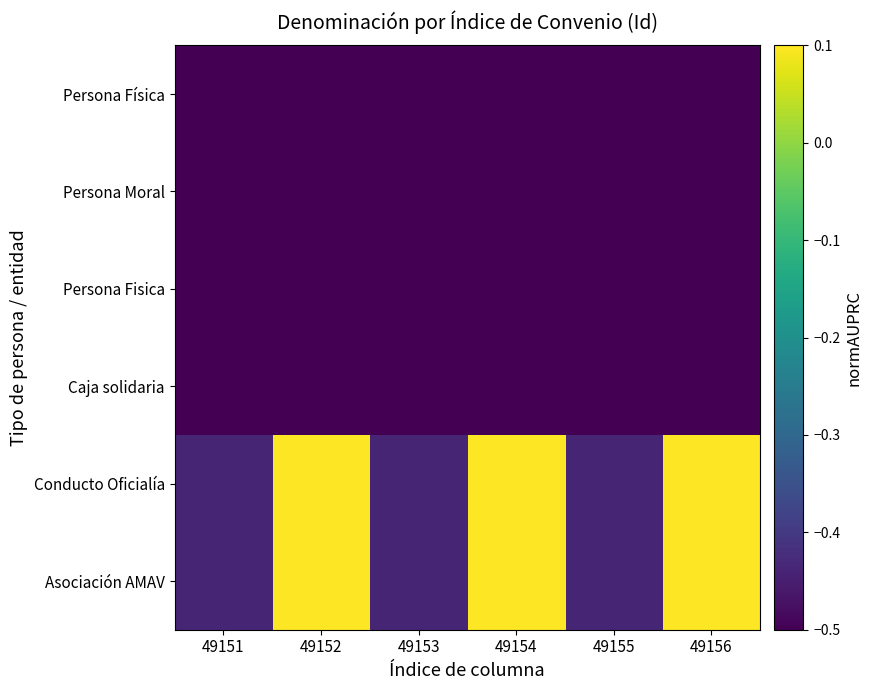

What is the greatest value displayed?

0.1